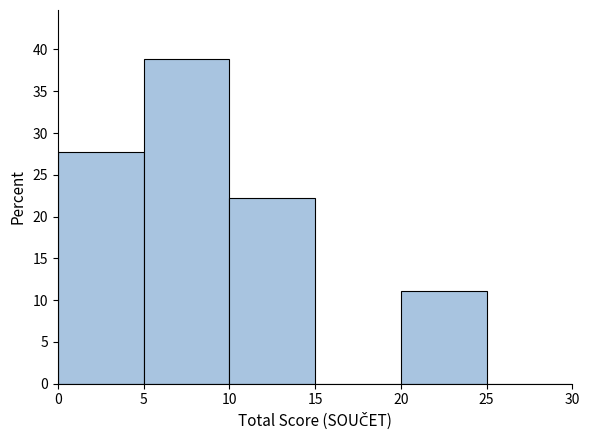

Reading left to right, list every bar in this chart as the range it spans on the x-axis followed by its height. The values are not printed on the chart, so give them approximately, as read against the axis.

0 to 5: 28
5 to 10: 39
10 to 15: 22
15 to 20: 0
20 to 25: 11
25 to 30: 0